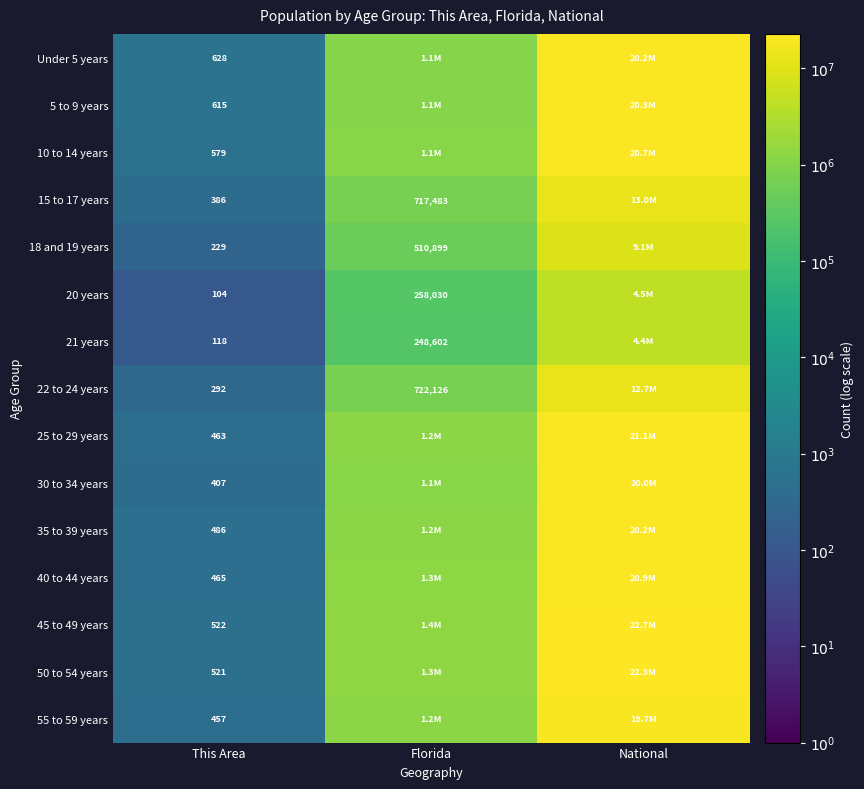

What is the total value across all series at This Area?

6272.0